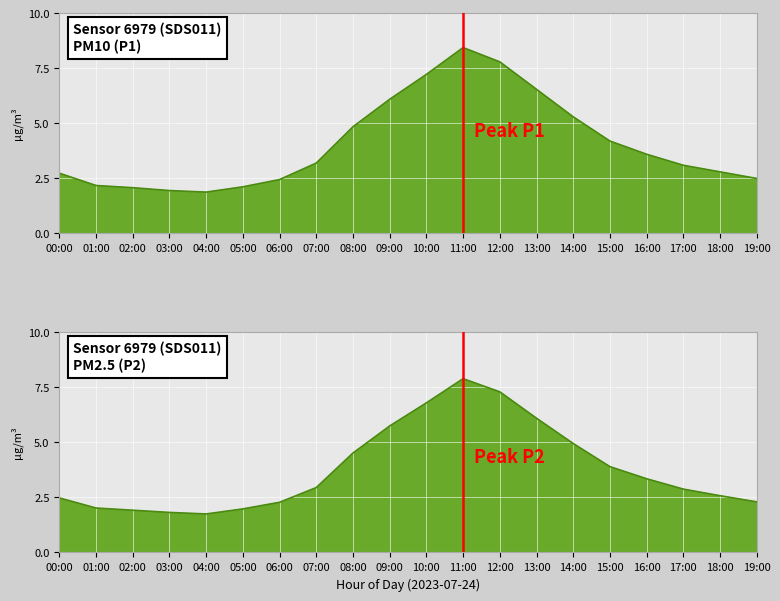

At which category does P2 line reach its first local valley?

04:00